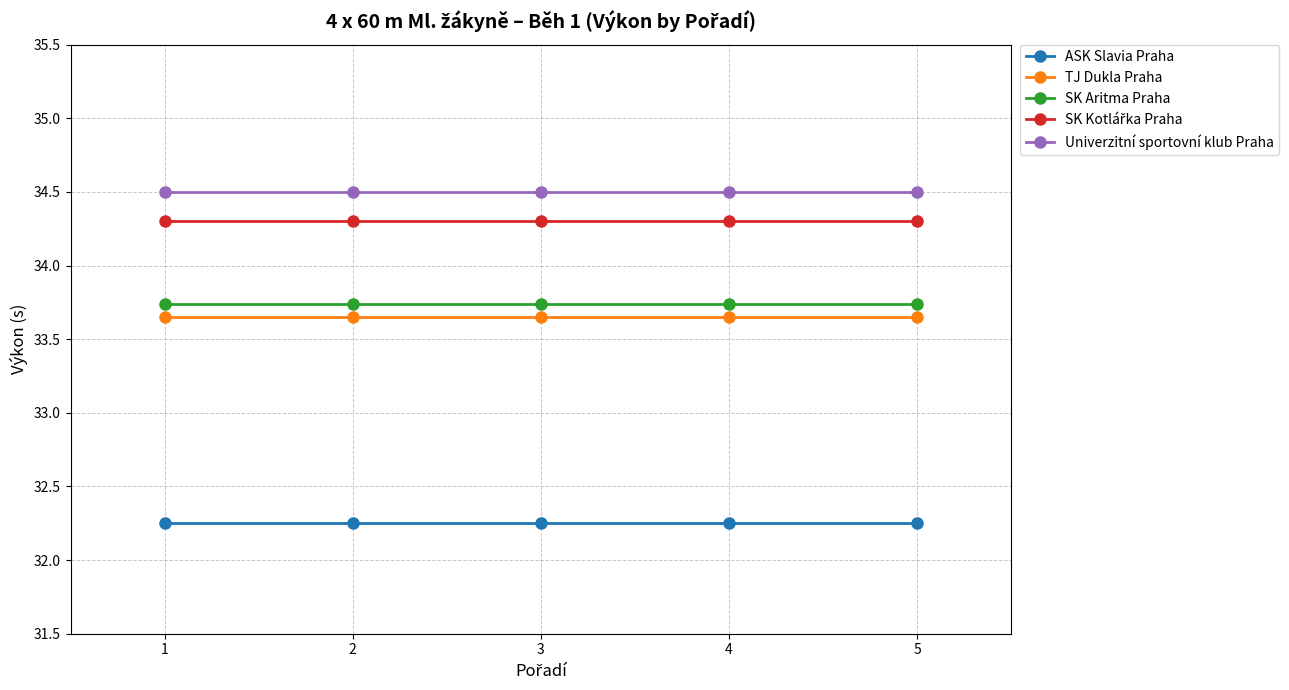

What is the value of the SK Aritma Praha point at the 4th from the left?

33.7